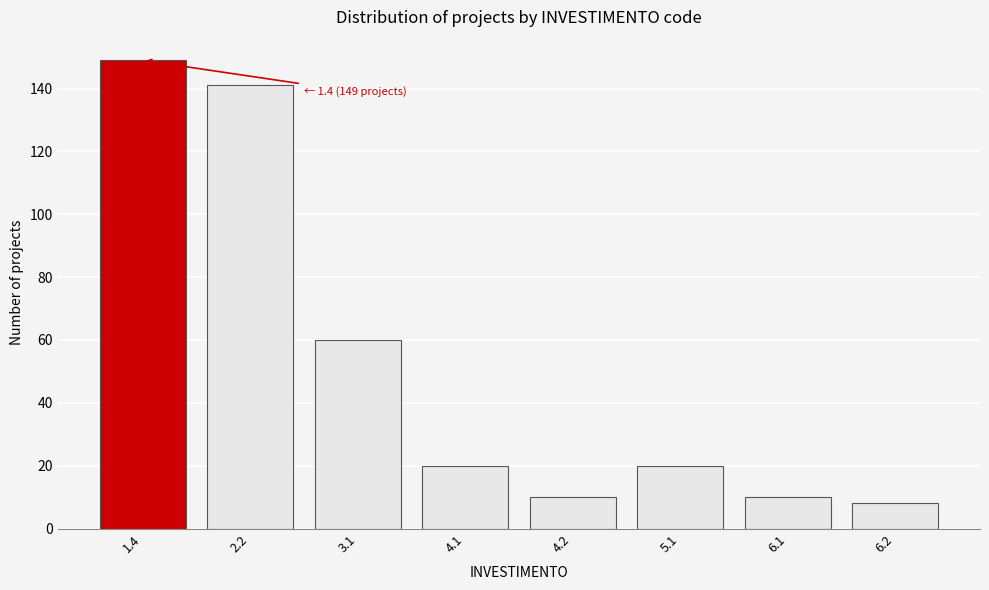

Reading right to left, extract all data points from this chart.

6.2=8	6.1=10	5.1=20	4.2=10	4.1=20	3.1=60	2.2=141	1.4=149